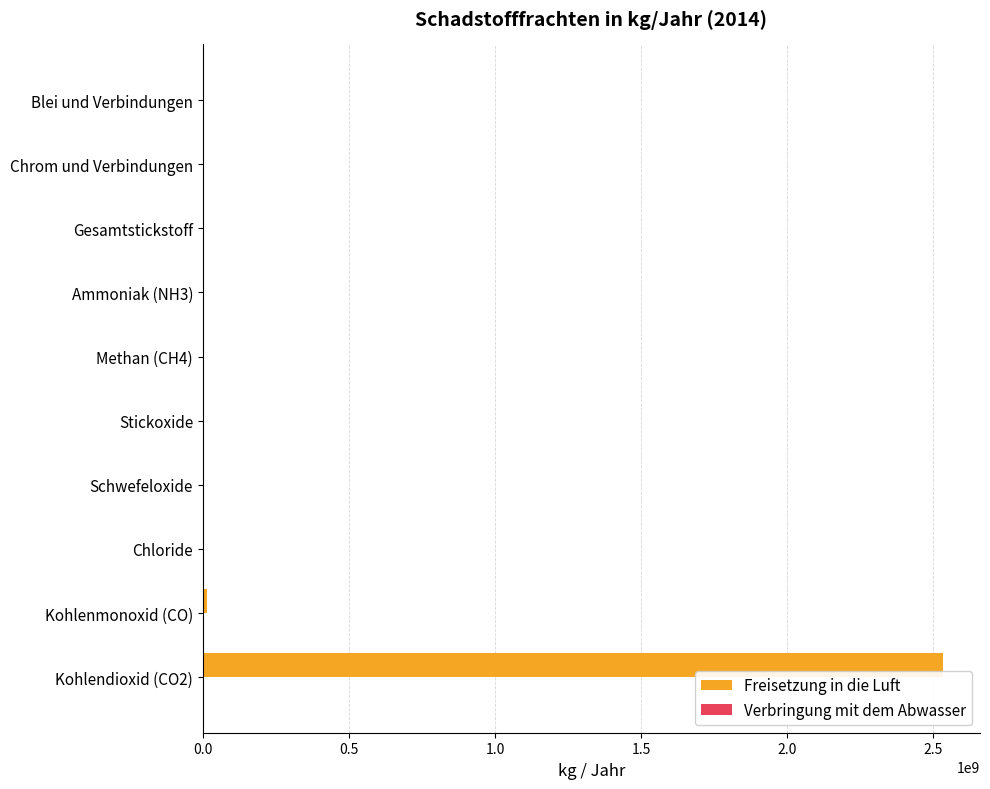

Which series has the widest spread of values?

Freisetzung in die Luft